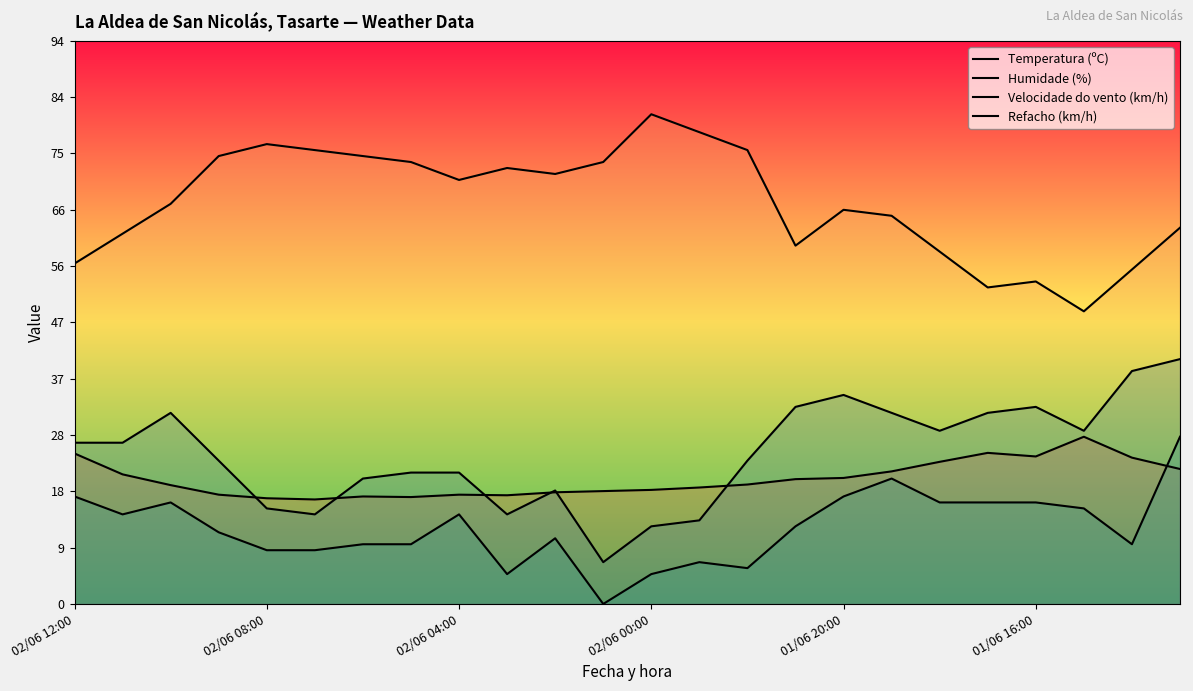

What is the difference between the Refacho (km/h) values at 02/06 10:00 and 01/06 16:00?

1.0